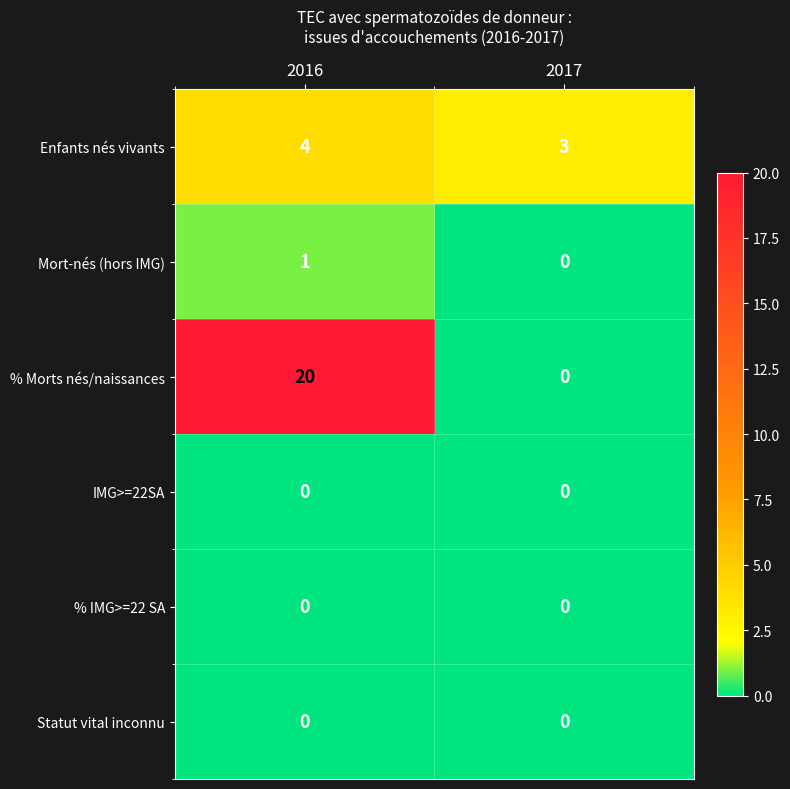

Reading right to left, list all the values displayed in this chart.

Enfants nés vivants: 3	4
Mort-nés (hors IMG): 0	1
% Morts nés/naissances: 0	20
IMG>=22SA: 0	0
% IMG>=22 SA: 0	0
Statut vital inconnu: 0	0